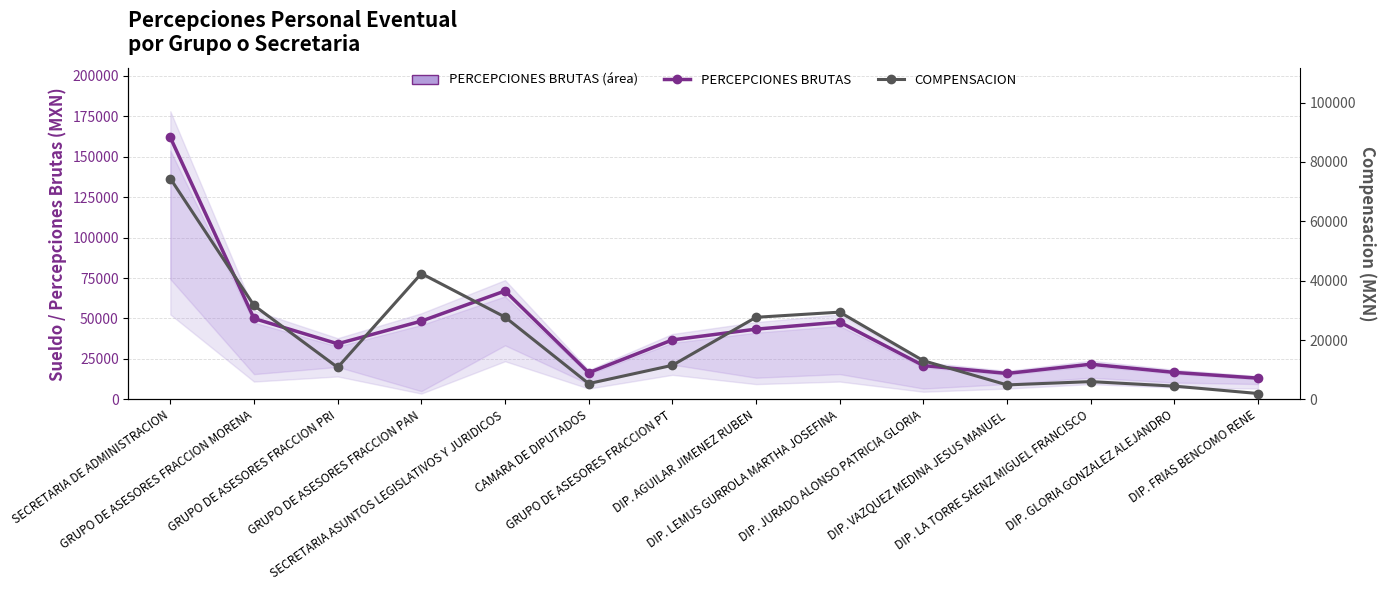

What is the label of the 8th point from the left?

DIP. AGUILAR JIMENEZ RUBEN